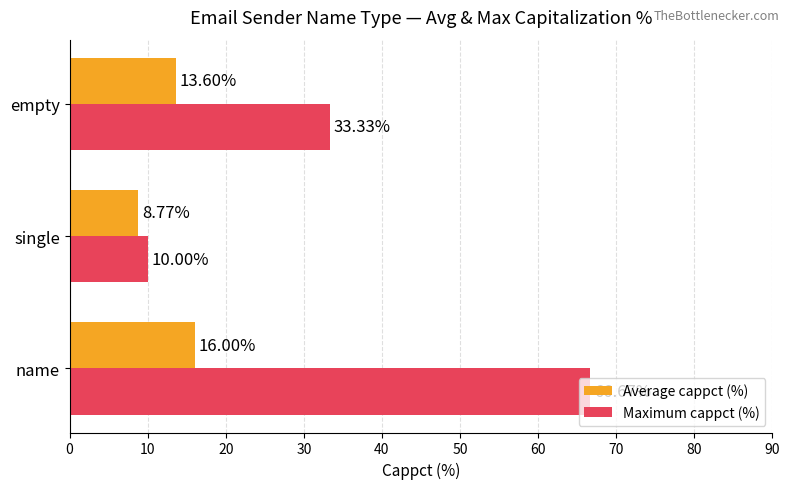

What is the difference between the second highest and minimum values in the Average cappct (%) series?

4.8